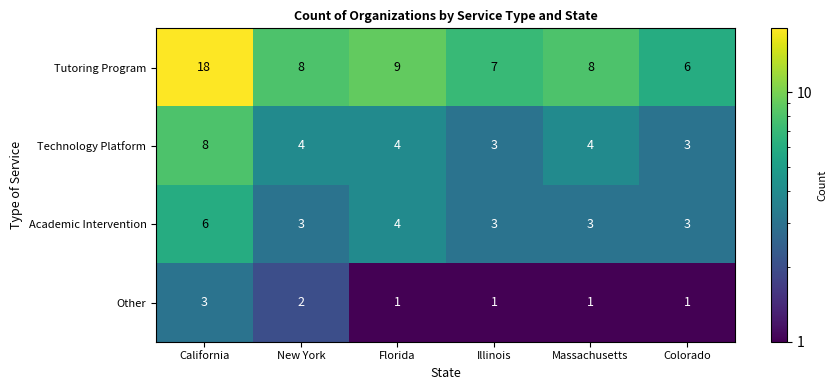

At how many categories does at least one series exceed 5?

6